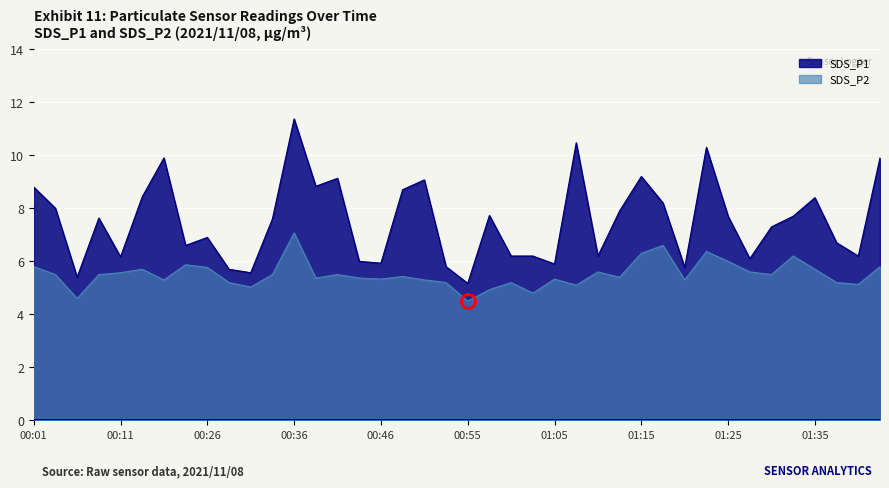

How many distinct data groups are displayed?

2